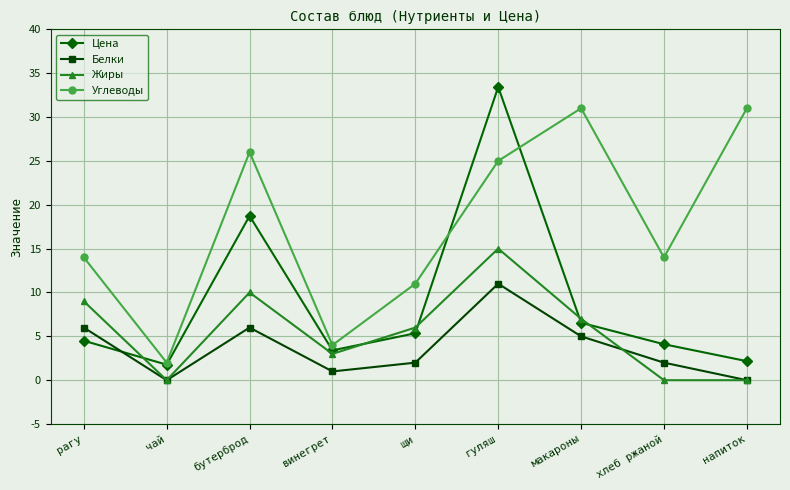

What is the sum of all Цена values?

80.0